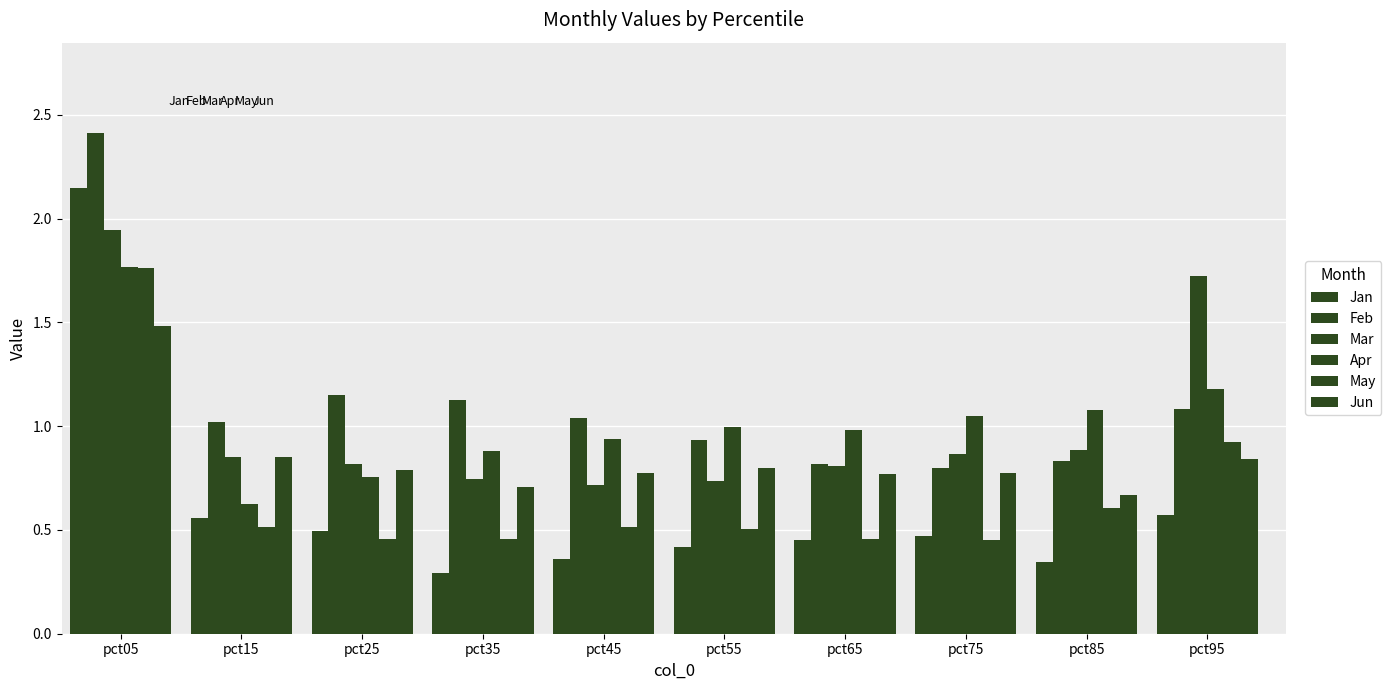

Reading left to right, list all the values displayed in this chart.

Jan: 2.1	0.6	0.5	0.3	0.4	0.4	0.5	0.5	0.3	0.6
Feb: 2.4	1.0	1.1	1.1	1.0	0.9	0.8	0.8	0.8	1.1
Mar: 1.9	0.8	0.8	0.7	0.7	0.7	0.8	0.9	0.9	1.7
Apr: 1.8	0.6	0.8	0.9	0.9	1.0	1.0	1.0	1.1	1.2
May: 1.8	0.5	0.5	0.5	0.5	0.5	0.5	0.5	0.6	0.9
Jun: 1.5	0.8	0.8	0.7	0.8	0.8	0.8	0.8	0.7	0.8